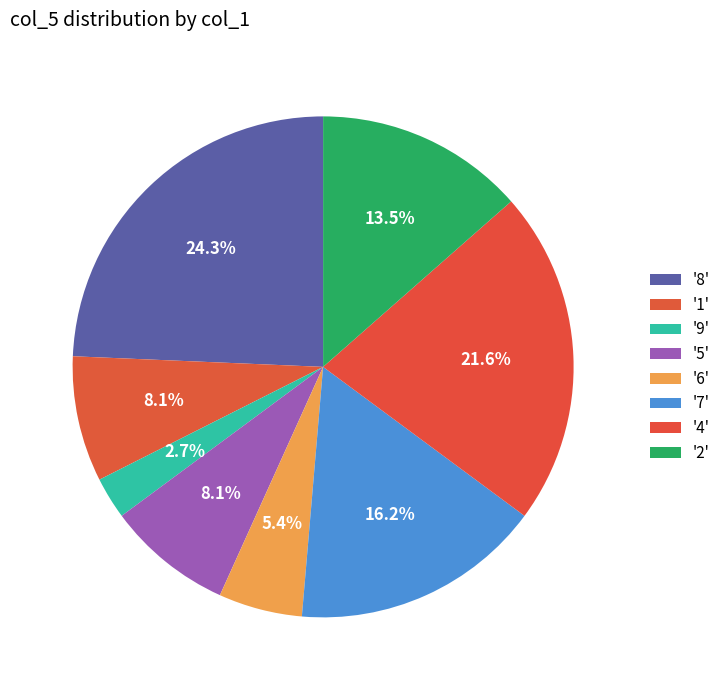

Count the number of slices in the pie.

8